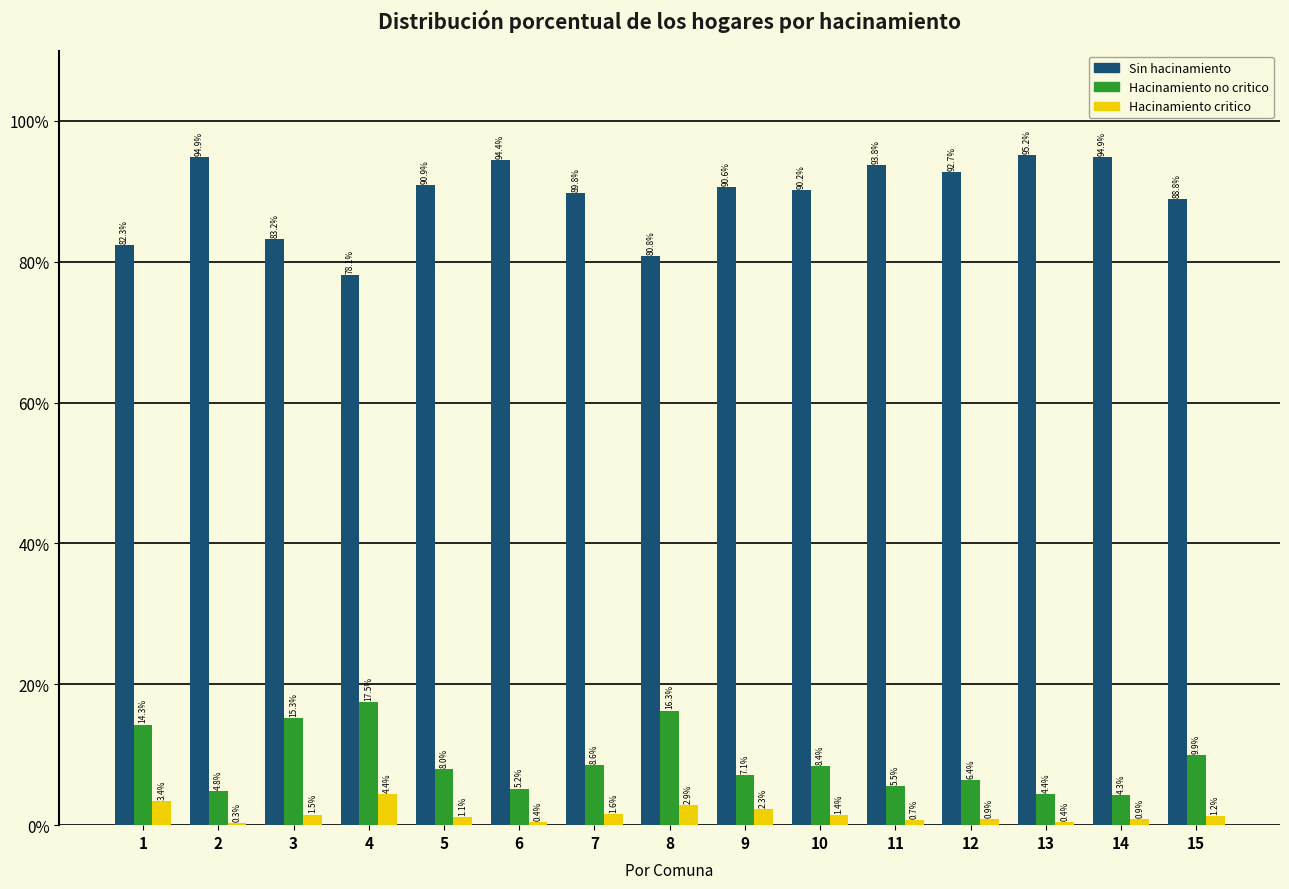

Reading left to right, transcribe all the data shown in this chart.

Sin hacinamiento: 1=82.3	2=94.9	3=83.2	4=78.1	5=90.9	6=94.4	7=89.8	8=80.8	9=90.6	10=90.2	11=93.8	12=92.7	13=95.2	14=94.9	15=88.8
Hacinamiento no critico: 1=14.3	2=4.8	3=15.3	4=17.5	5=8.0	6=5.2	7=8.6	8=16.3	9=7.1	10=8.4	11=5.5	12=6.4	13=4.4	14=4.3	15=9.9
Hacinamiento critico: 1=3.4	2=0.3	3=1.5	4=4.4	5=1.1	6=0.4	7=1.6	8=2.9	9=2.3	10=1.4	11=0.7	12=0.9	13=0.4	14=0.9	15=1.2